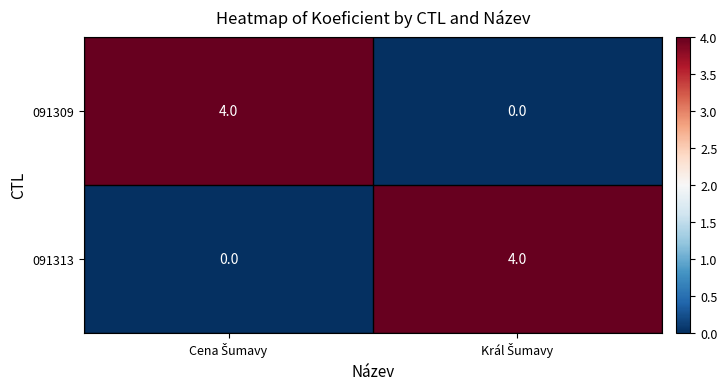

How many values in the 091313 series are below 4?

1